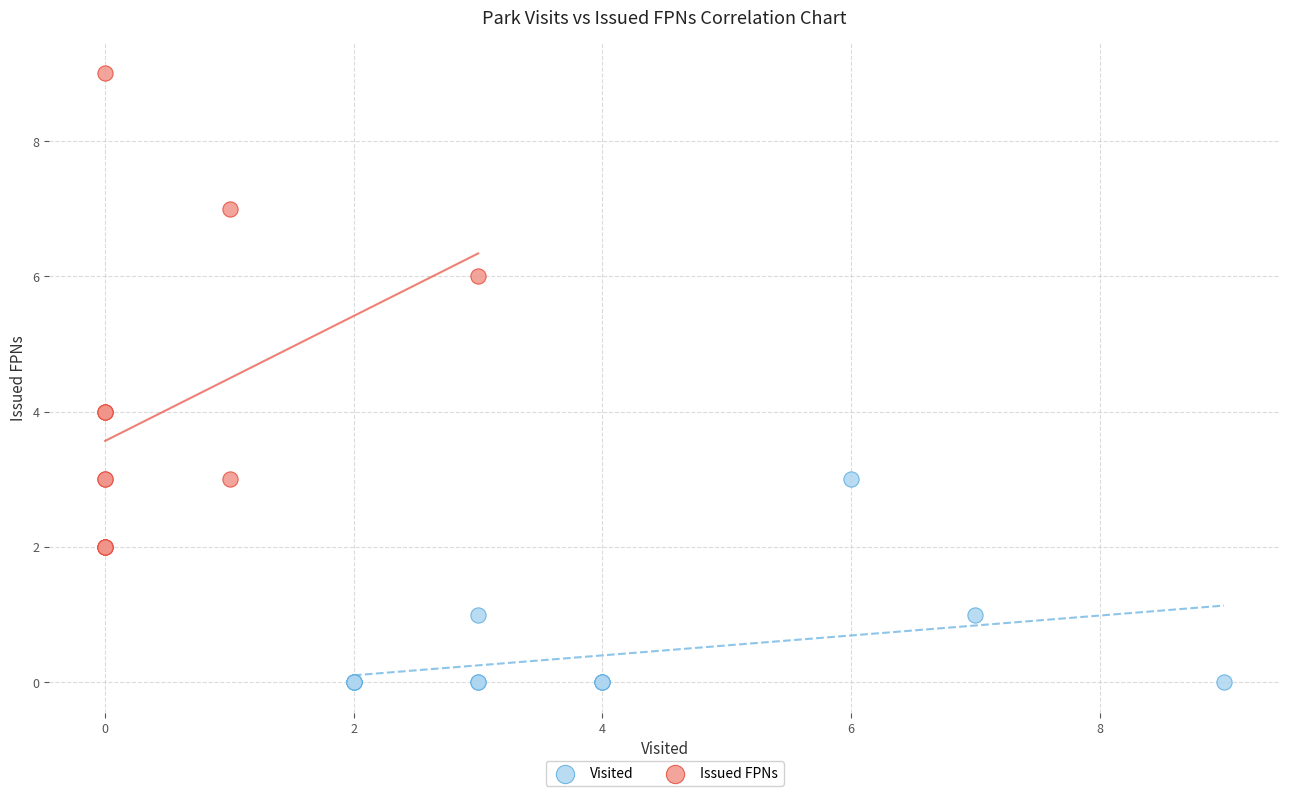

Which series reaches the maximum Y coordinate?

Issued FPNs